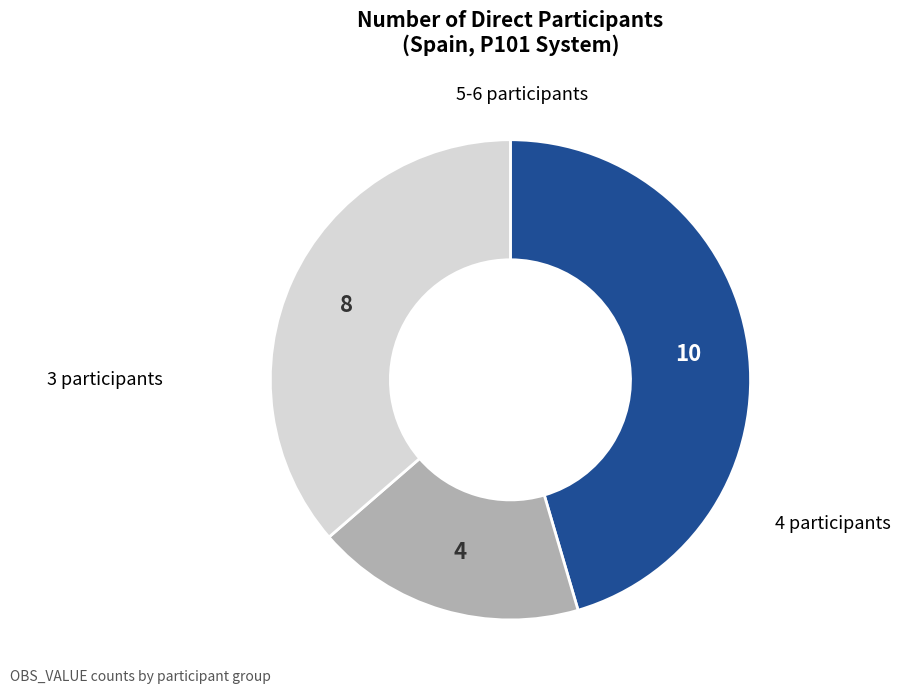

Does any single category account for the majority?

No